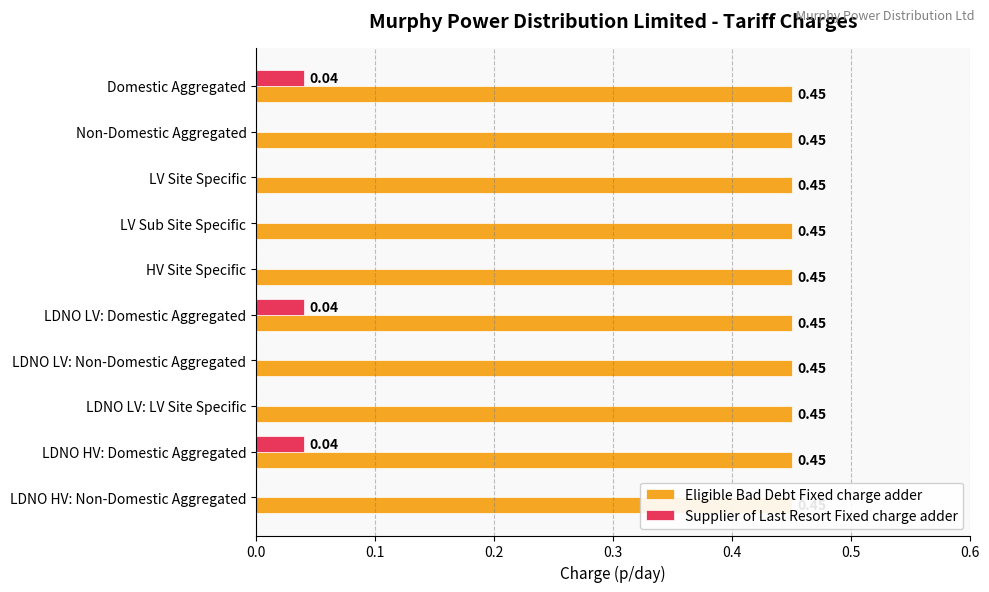

At how many categories does at least one series exceed 0?

10